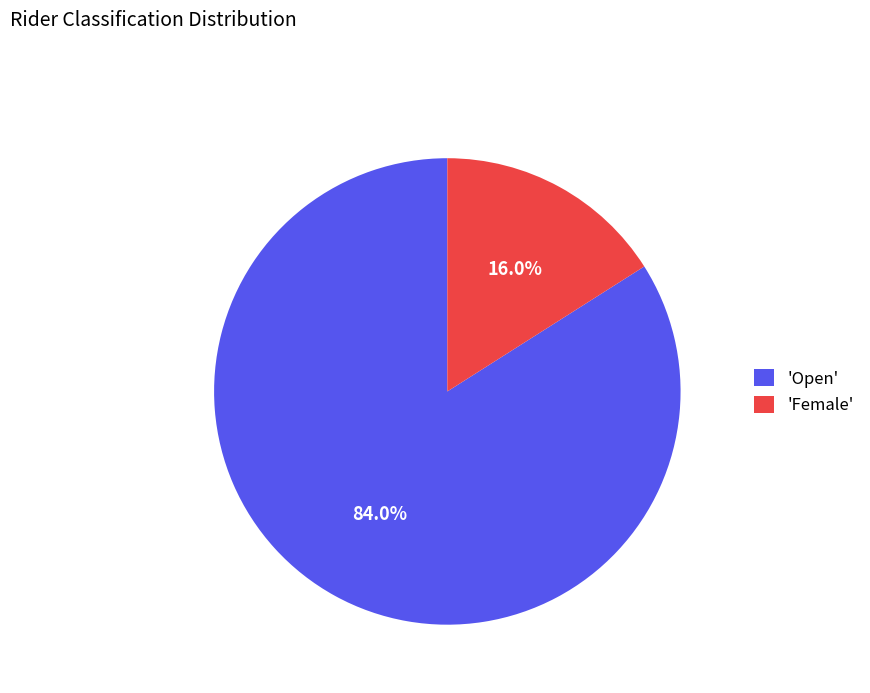

Which has a higher value, 'Open' or 'Female'?

'Open'